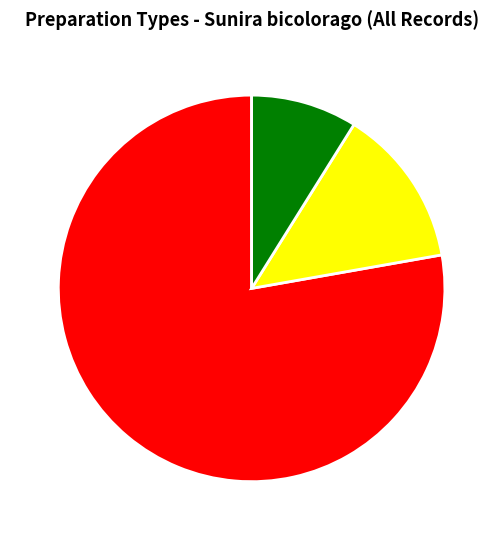

Combined, do Photograph and Sighting account for over 50%?

Yes